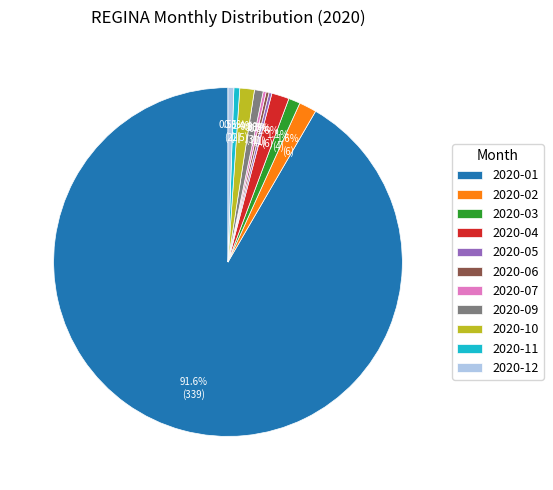

Which has a higher value, 2020-04 or 2020-12?

2020-04